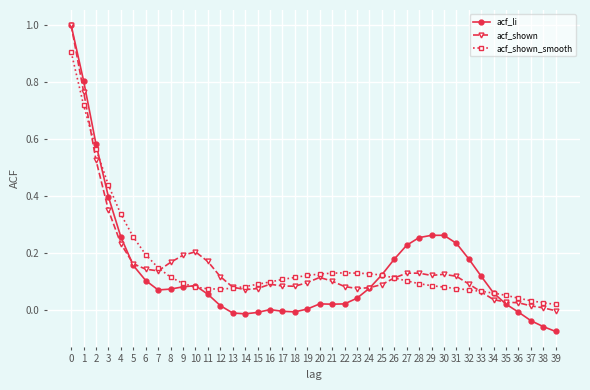

What are all the series names shown in the legend?

acf_li, acf_shown, acf_shown_smooth